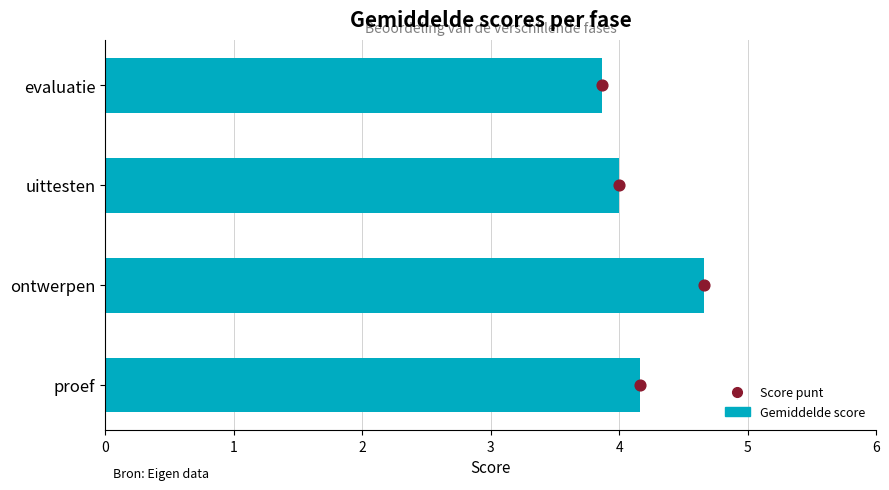

Approximately how many times larger is the value at ontwerpen compared to proef?

1.1